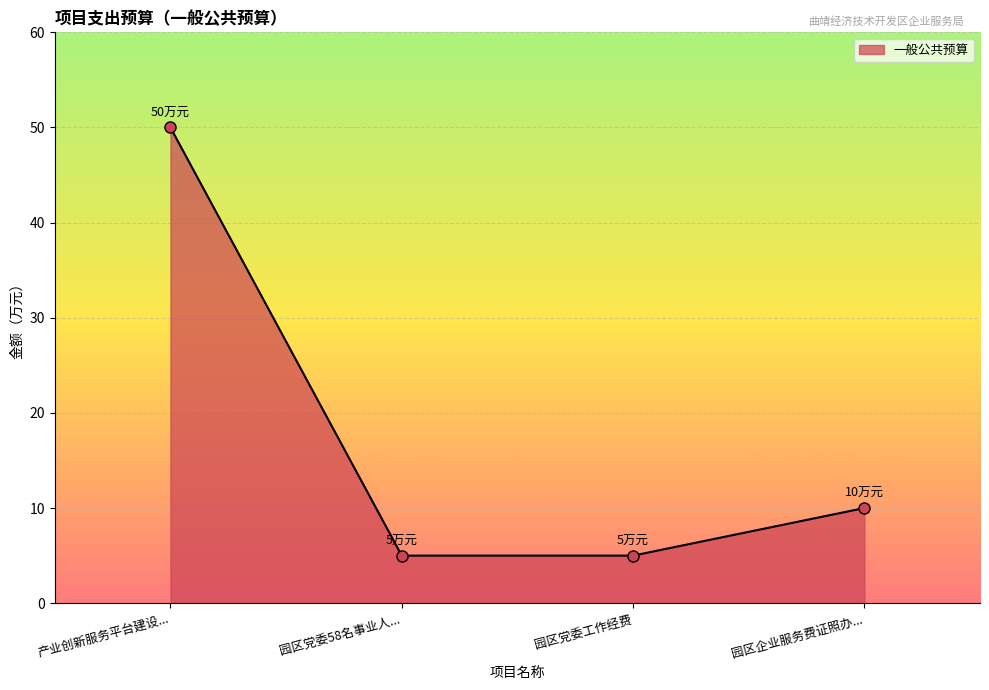

Reading left to right, transcribe all the data shown in this chart.

50	5	5	10